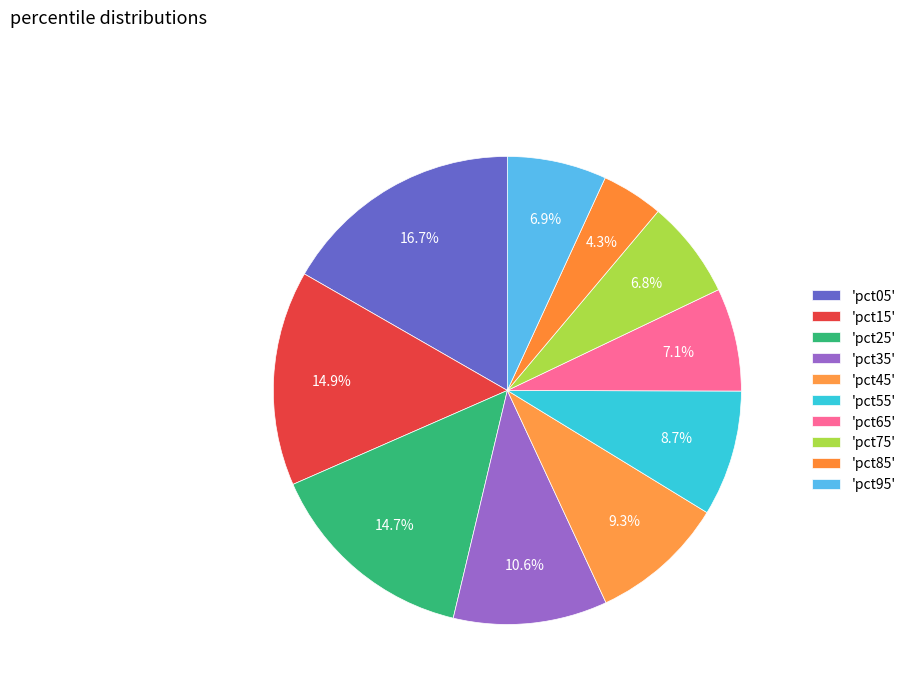

Count the number of slices in the pie.

10